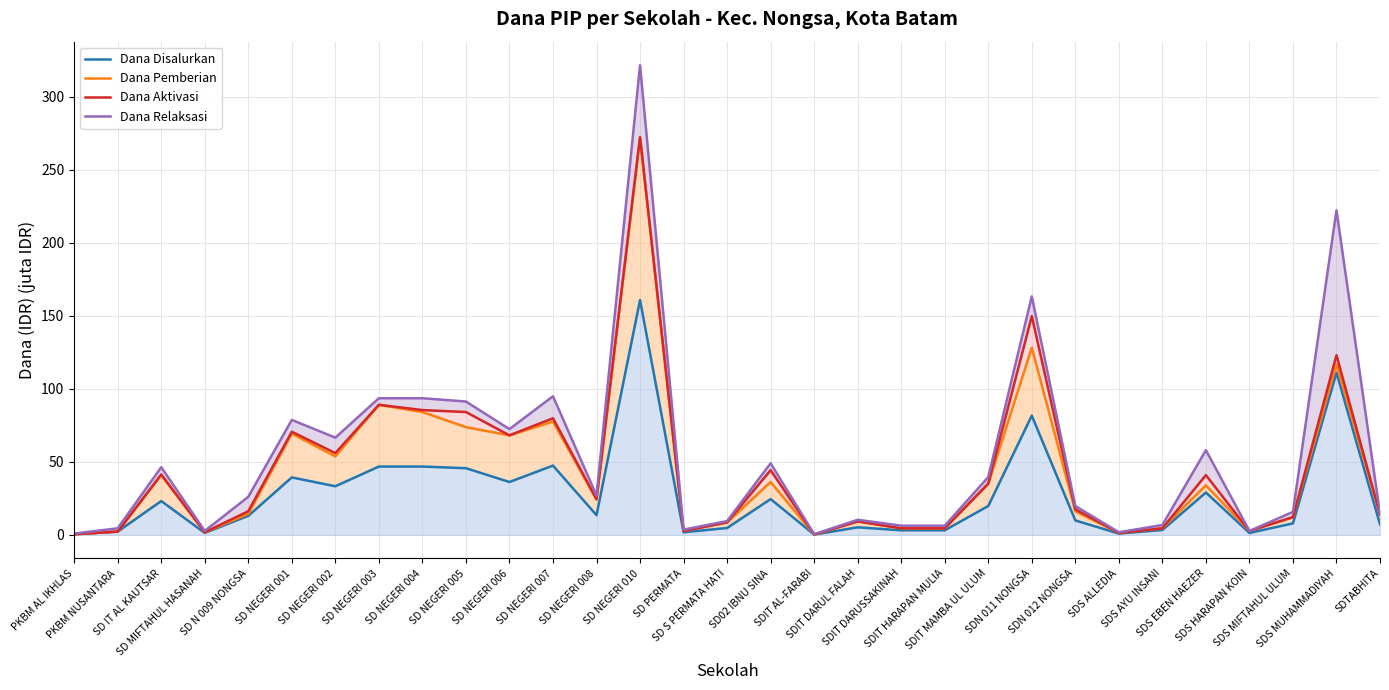

How many lines are shown in the chart?

4